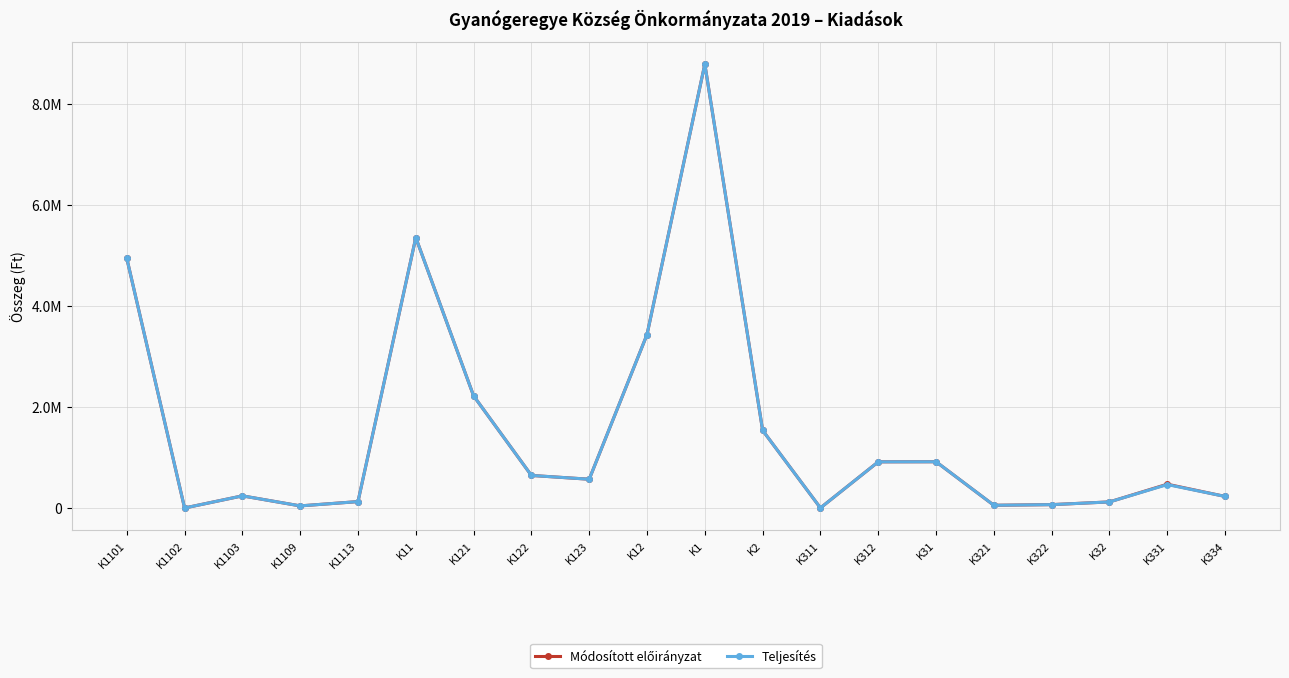

Is this an area chart (filled region under the line)?

No